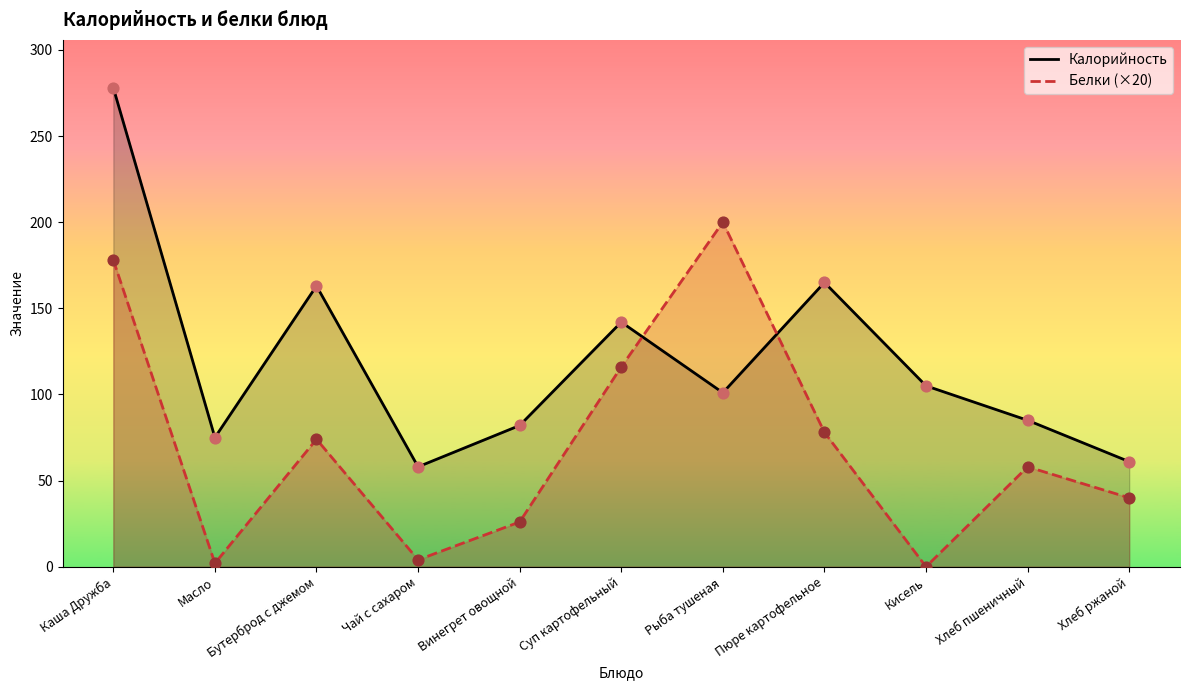

Is the value of Белки (×20) at Масло greater than the value of Калорийность at Суп картофельный?

No